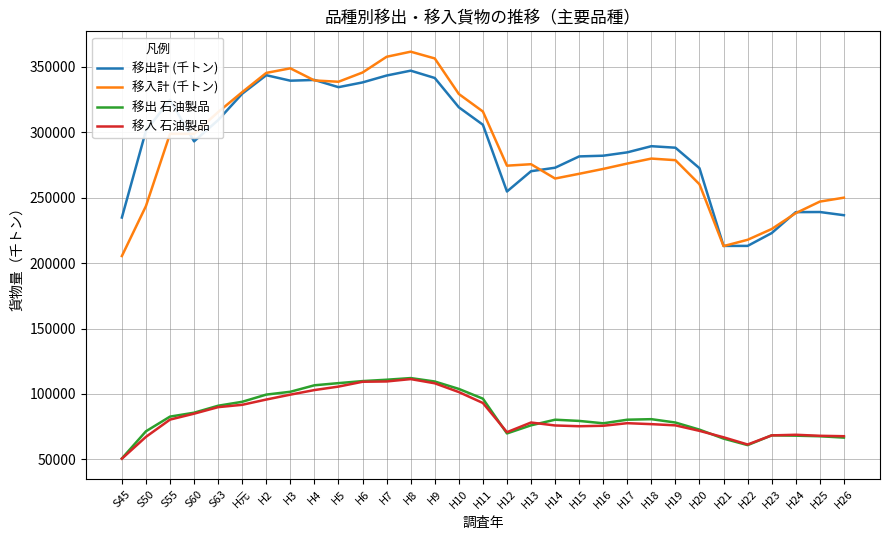

Is the value of 移入計 (千トン) at H8 greater than the value of 移入 石油製品 at H4?

Yes